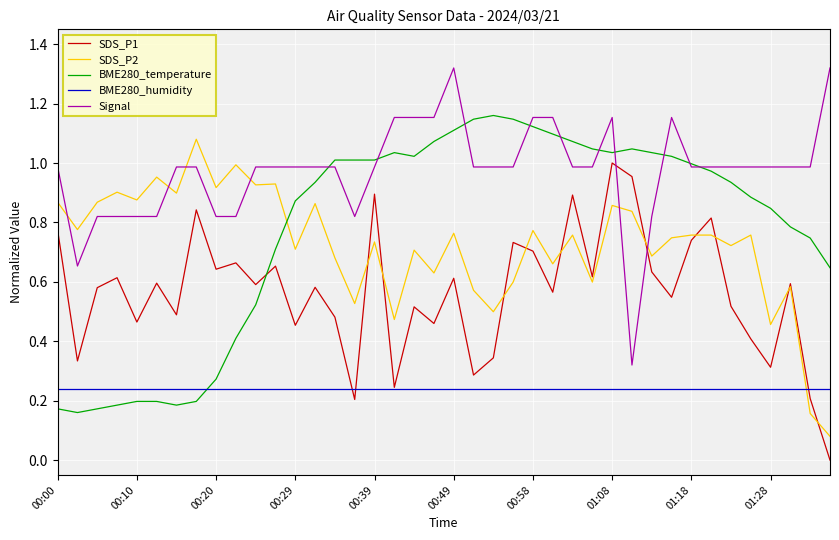

How many categories are shown in the chart?

40